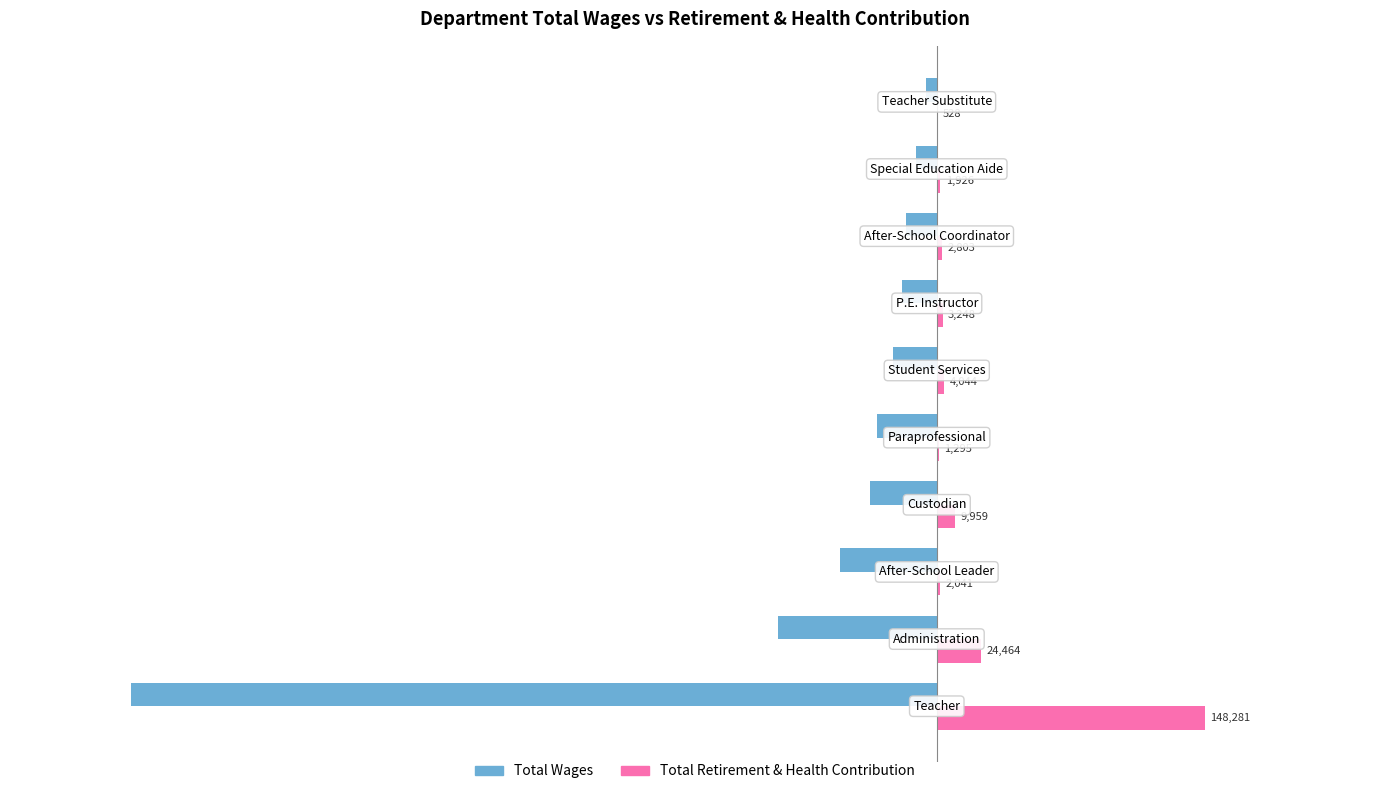

What is the maximum value for Total Wages?

-6180